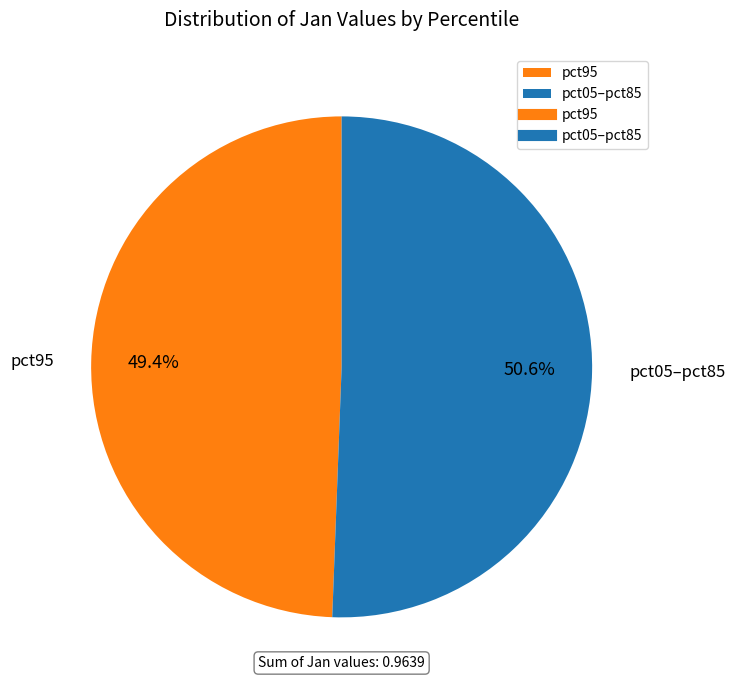

To the nearest percent, what is the difference between the largest and smallest slice percentages?

1%